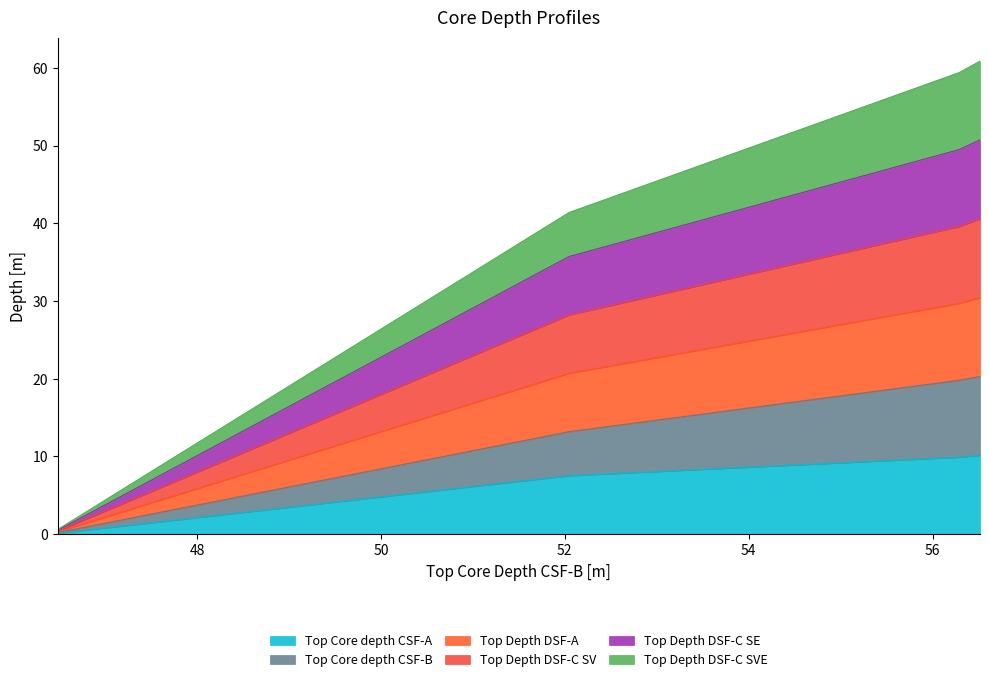

What is the highest value of the Top Depth DSF-C SV series?

40.6